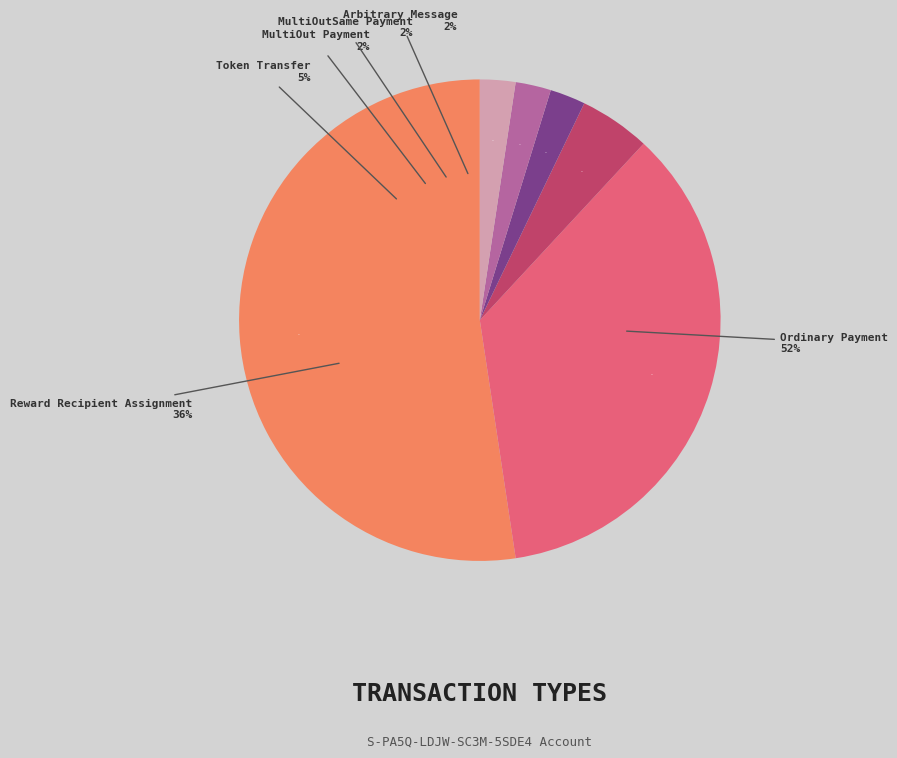

How many segments does this pie chart have?

6